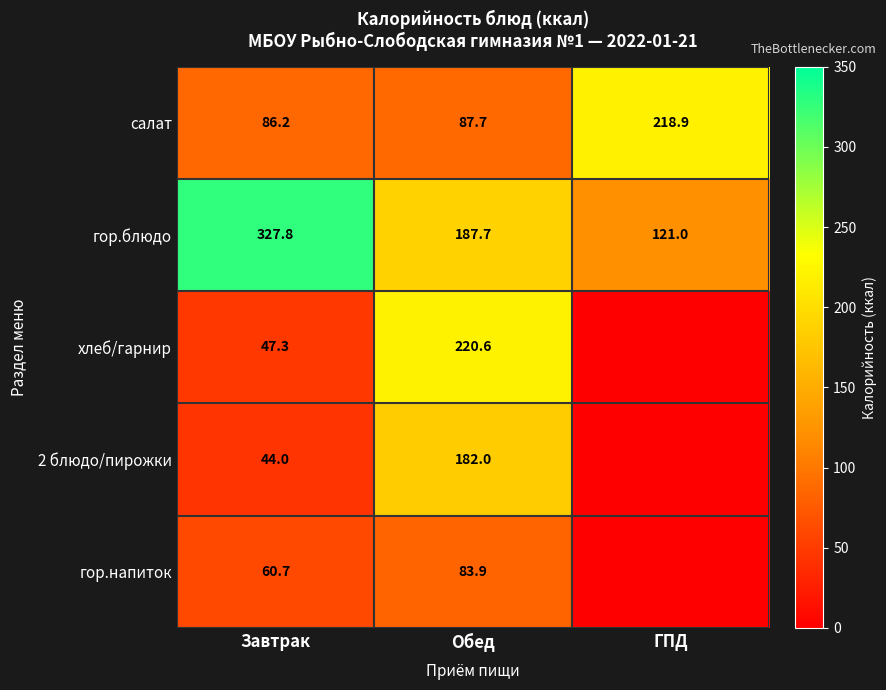

What is the sum of all гор.блюдо values?

636.5